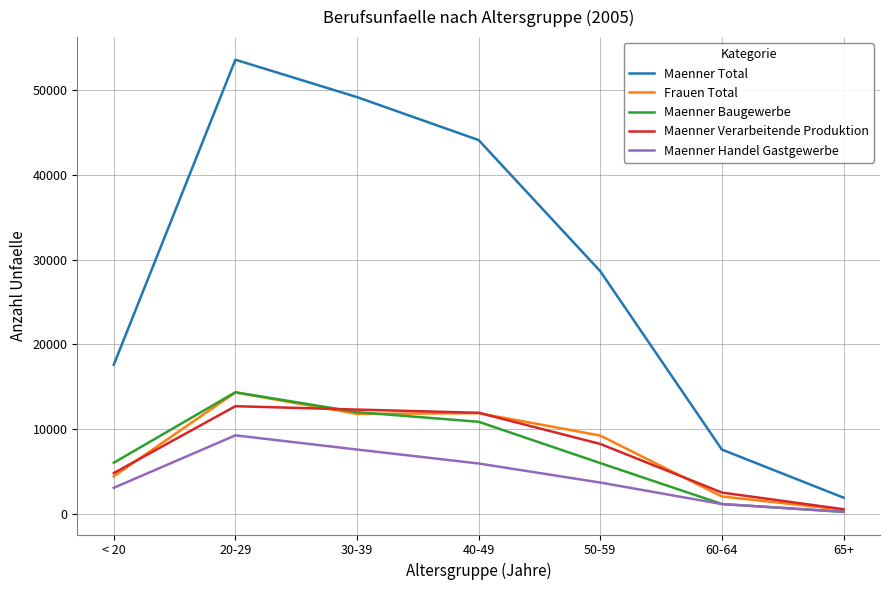

What is the difference between the second highest and minimum values in the Maenner Baugewerbe series?

11783